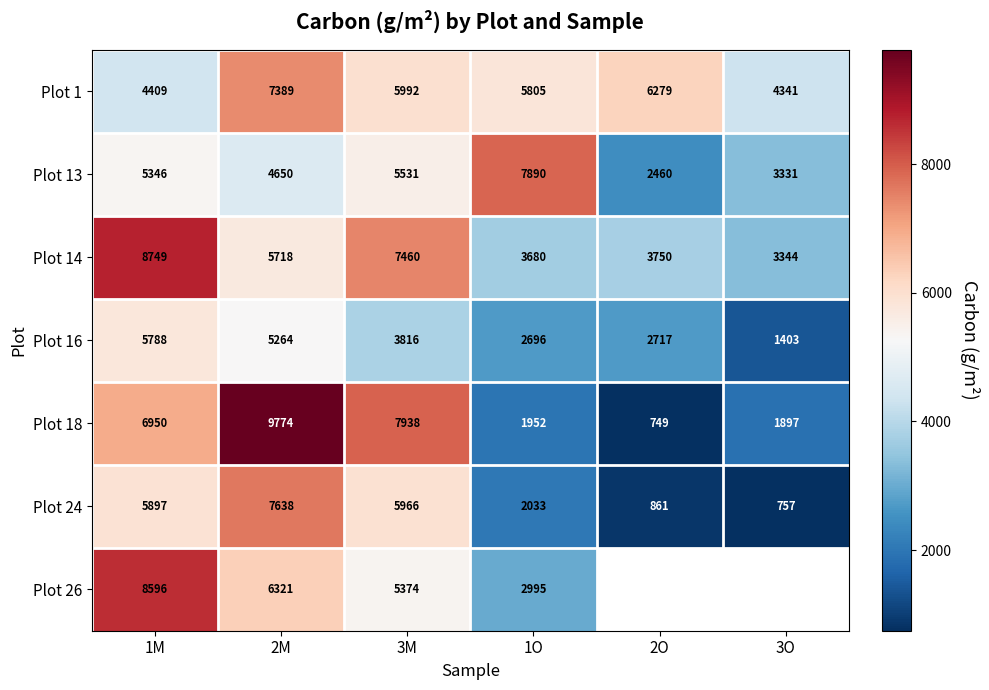

How many data points in Plot 13 are less than 5346?

3